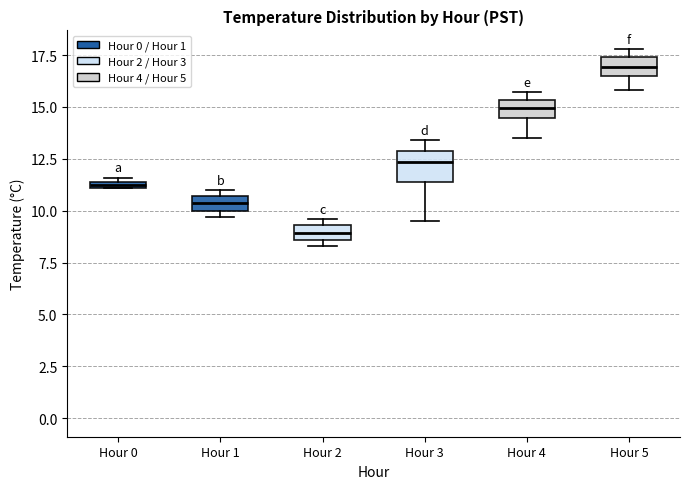

Where is the upper edge of the box for Hour 0 on the y-axis? The values are not printed on the chart, so give them approximately, as read against the axis.

11.5